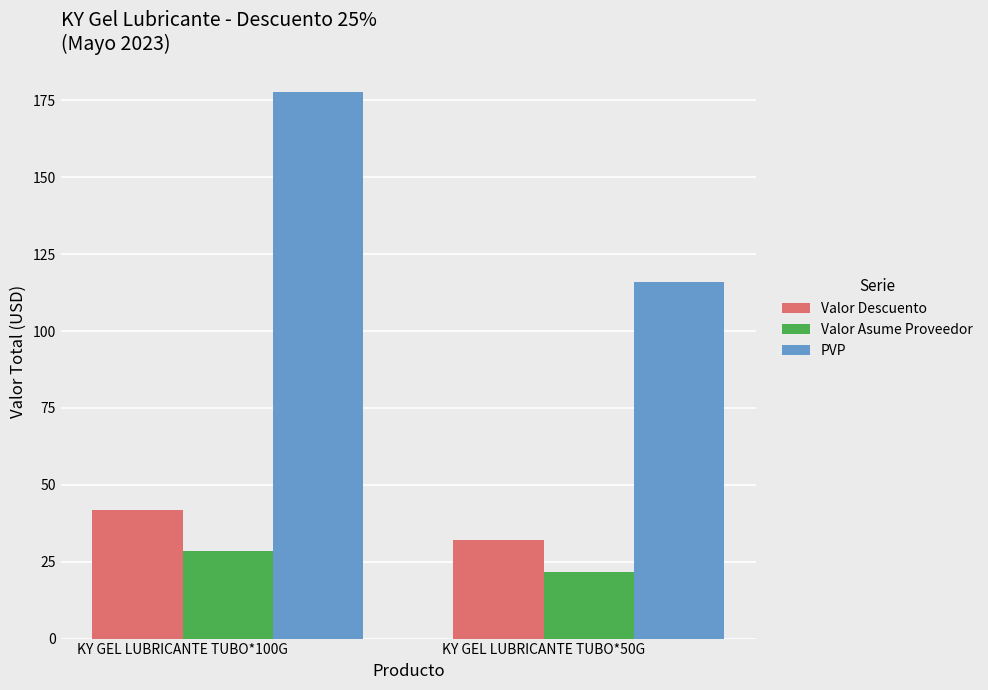

Which series has the largest total across all categories?

PVP